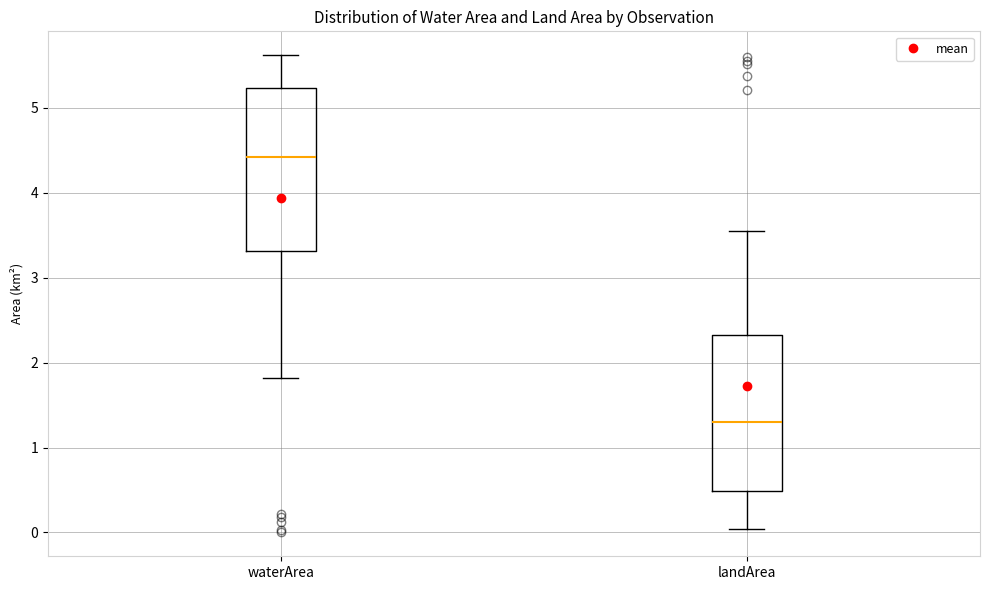

Reading left to right, read every box against the y-axis: the position of its median line, the range the box covers, and the ends of its whiskers. The values are not printed on the chart, so give them approximately, as read against the axis.

waterArea: median 4.4, box 3.3 to 5.2, whiskers 1.8 to 5.6
landArea: median 1.3, box 0.5 to 2.3, whiskers 0.0 to 3.6